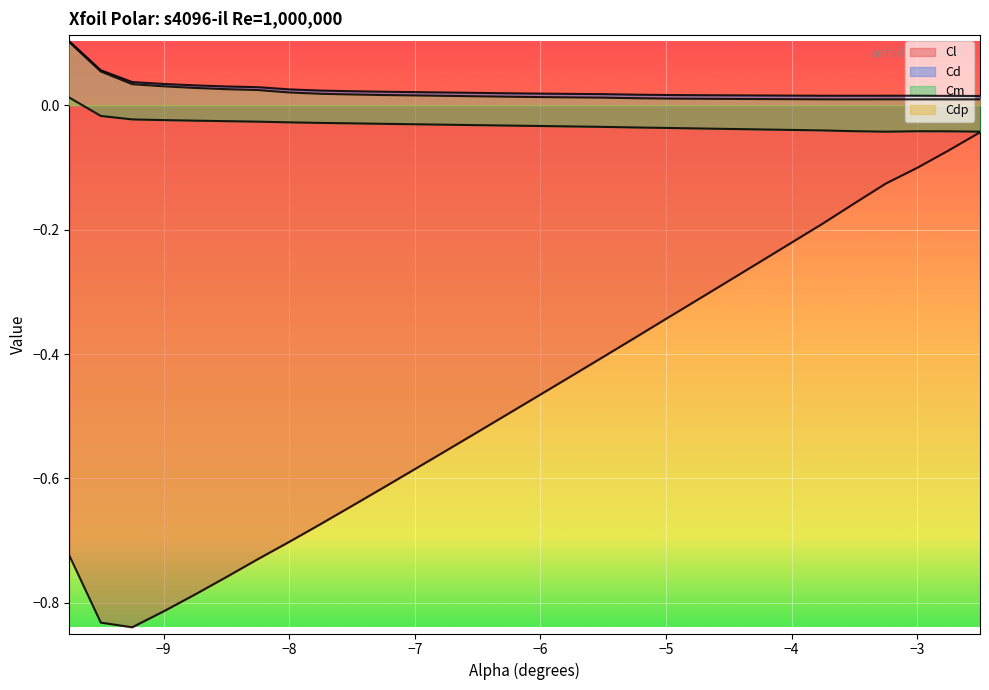

What is the spread (max minus min) of values at -9.0?

0.8